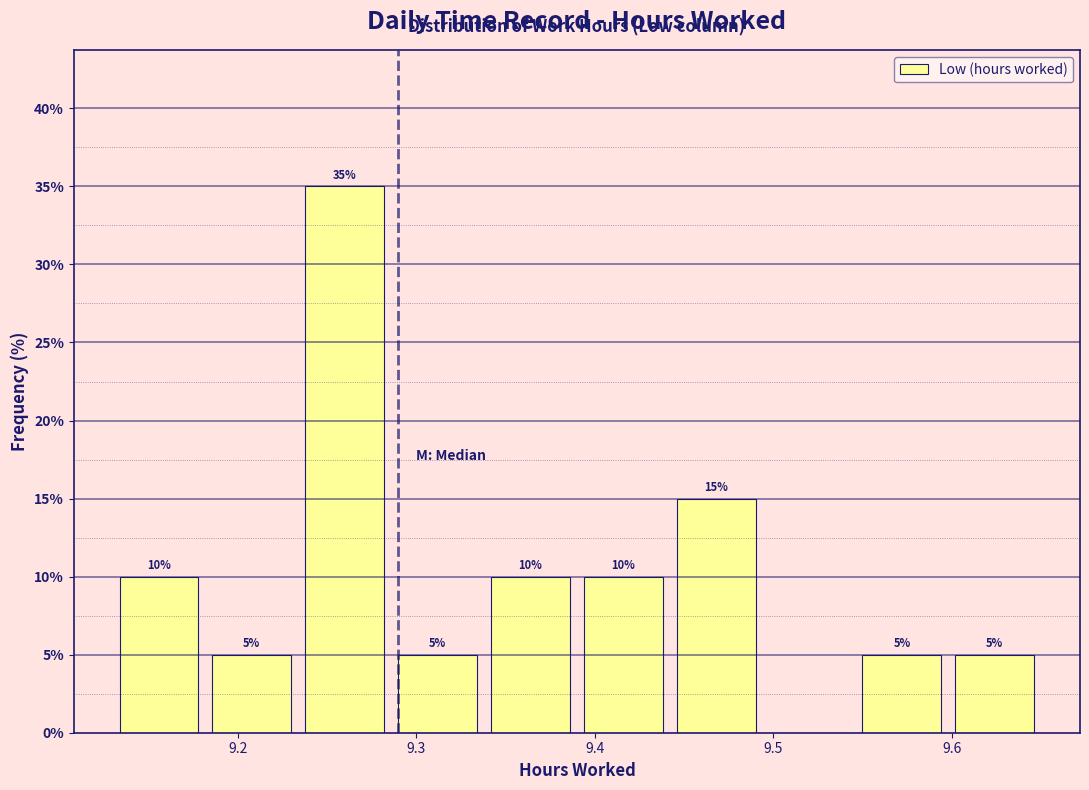

Over which range of the x-axis is the bar tallest?

9.234 to 9.286